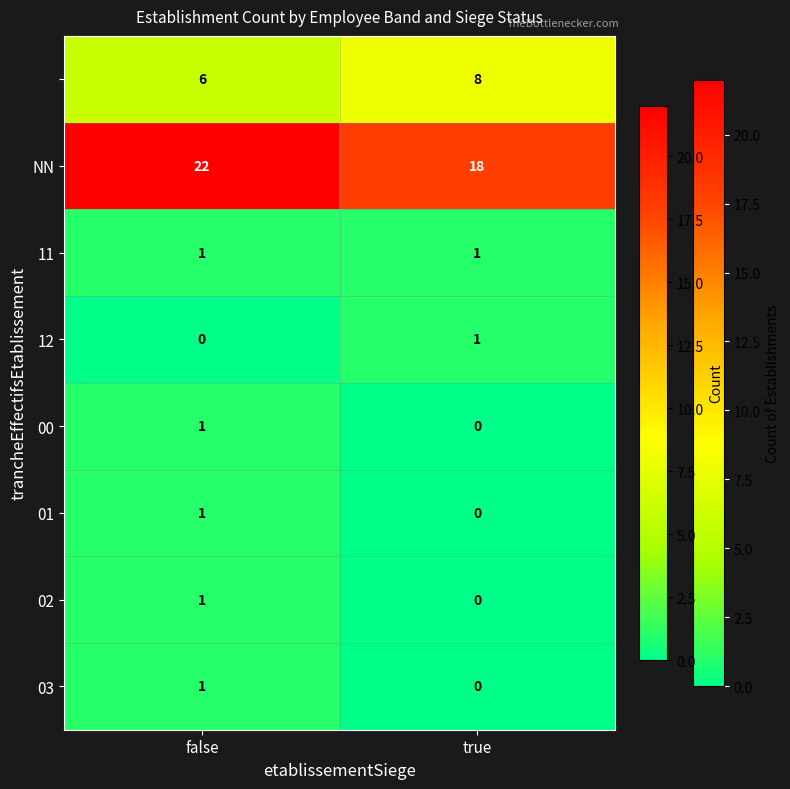

What is the difference between the highest and lowest values at false?

22